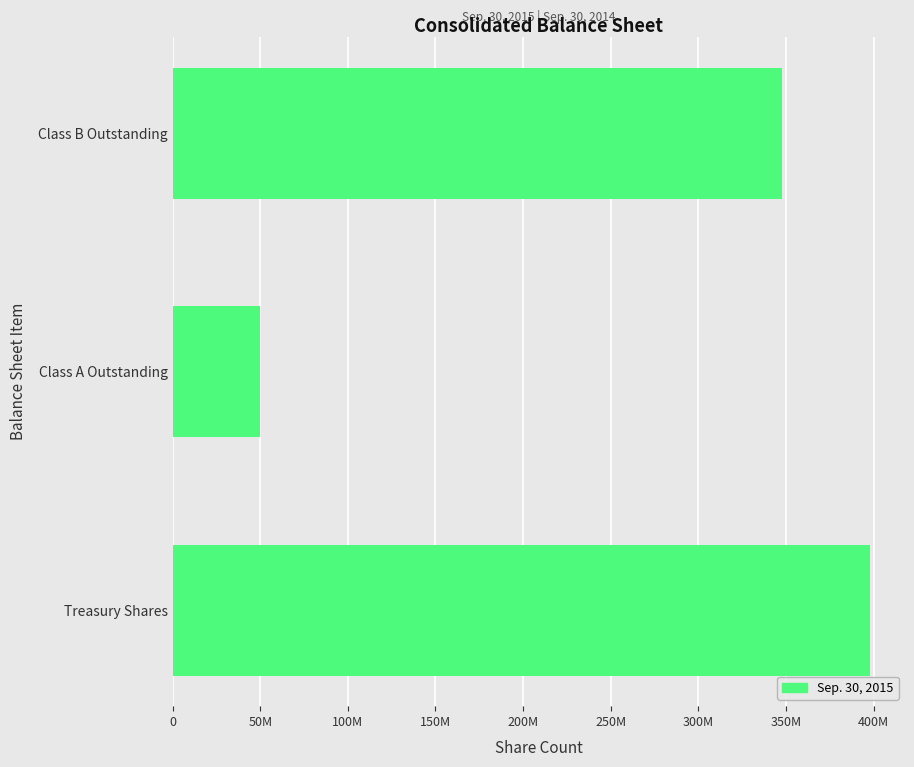

Does the chart contain any negative values?

No